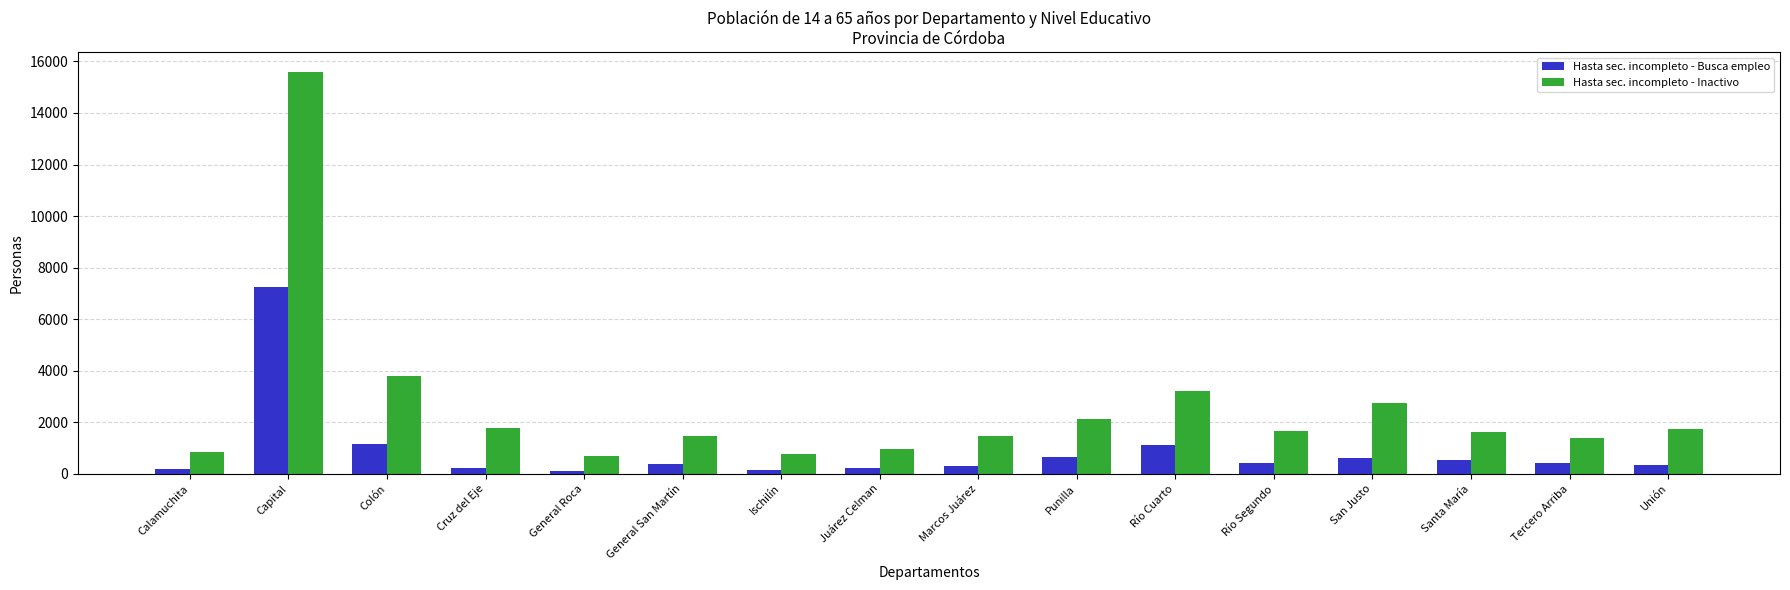

What is the approximate value of Hasta sec. incompleto - Busca empleo at Río Segundo, to the nearest 100?

400